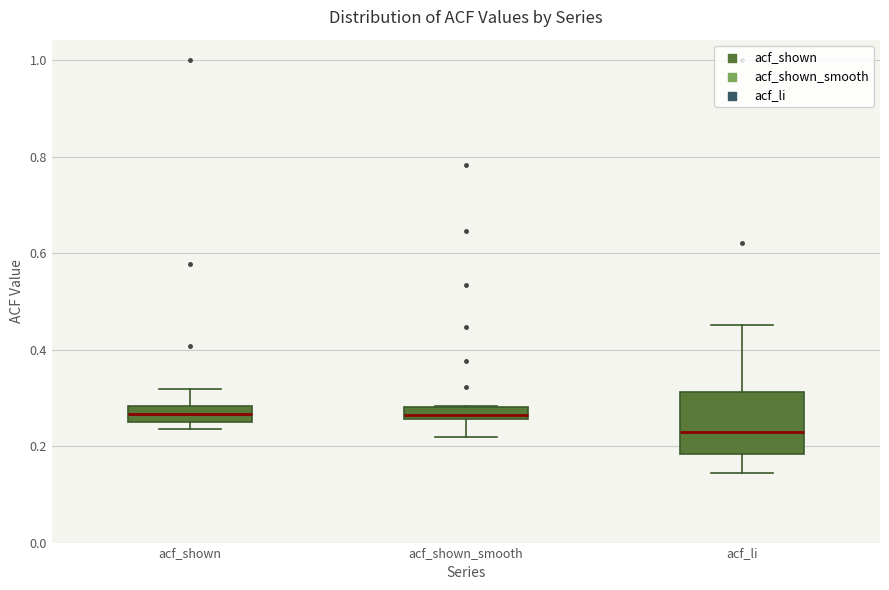

Where does the lower whisker of the box for acf_li end on the y-axis? The values are not printed on the chart, so give them approximately, as read against the axis.

0.14